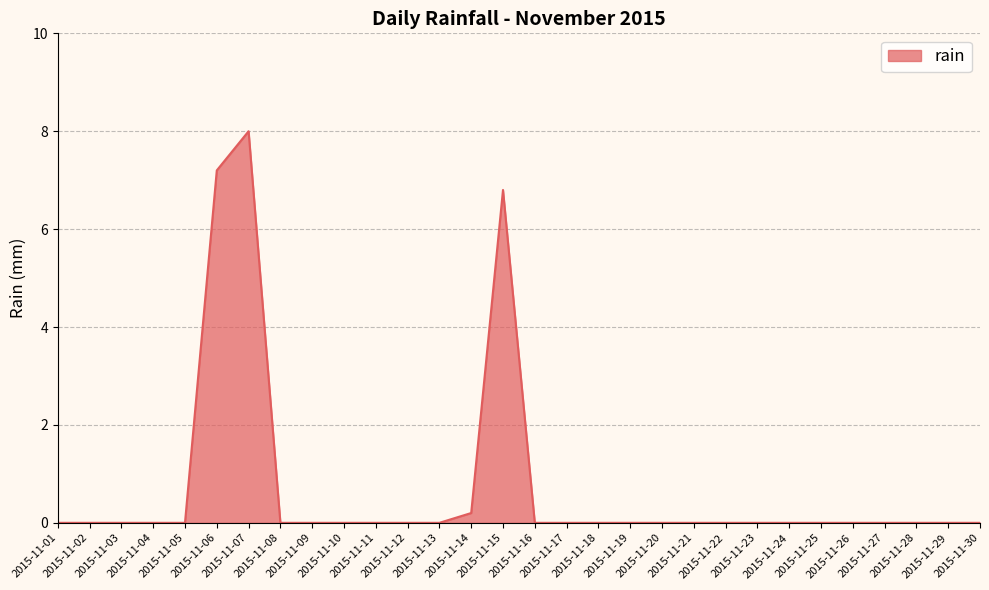

Count the number of categories in the chart.

30